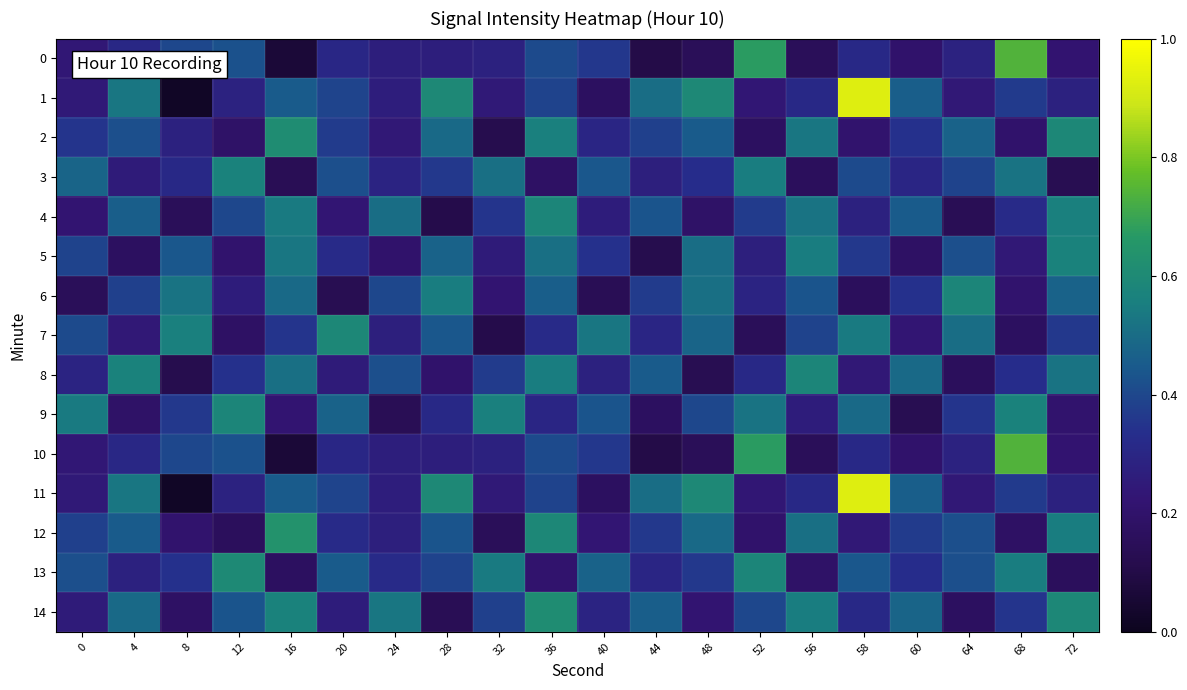

Which series changed the most between 4 and 28?

8